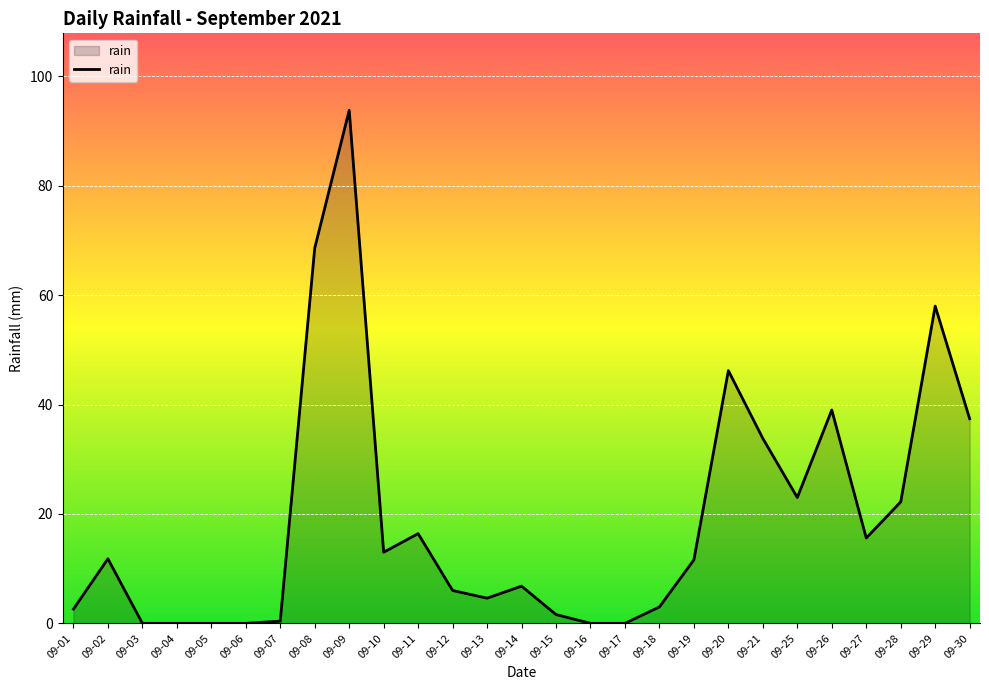

True or false: the data shows 35.4 at 09-28.

False